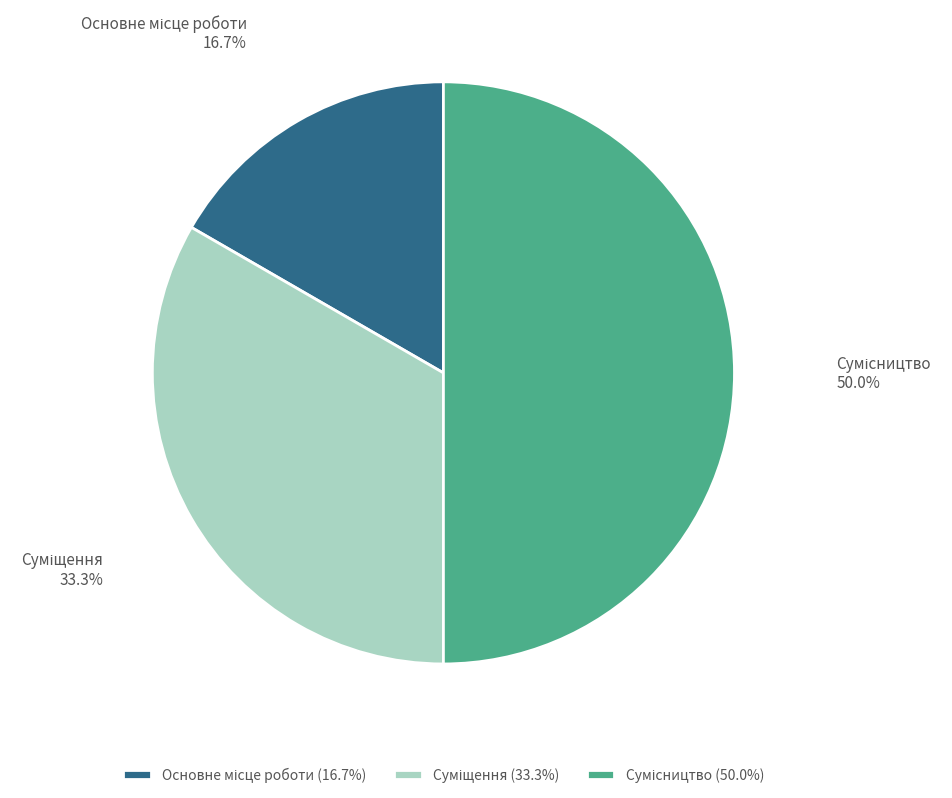

To the nearest percent, what portion does Основне місце роботи represent?

17%